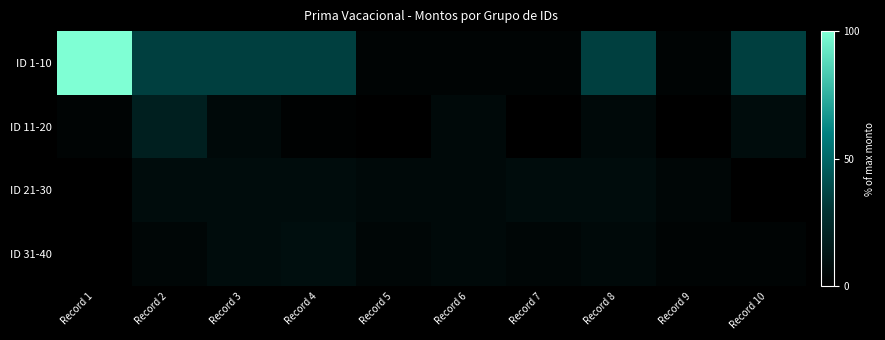

Which category has the highest value across all series?

Record 1